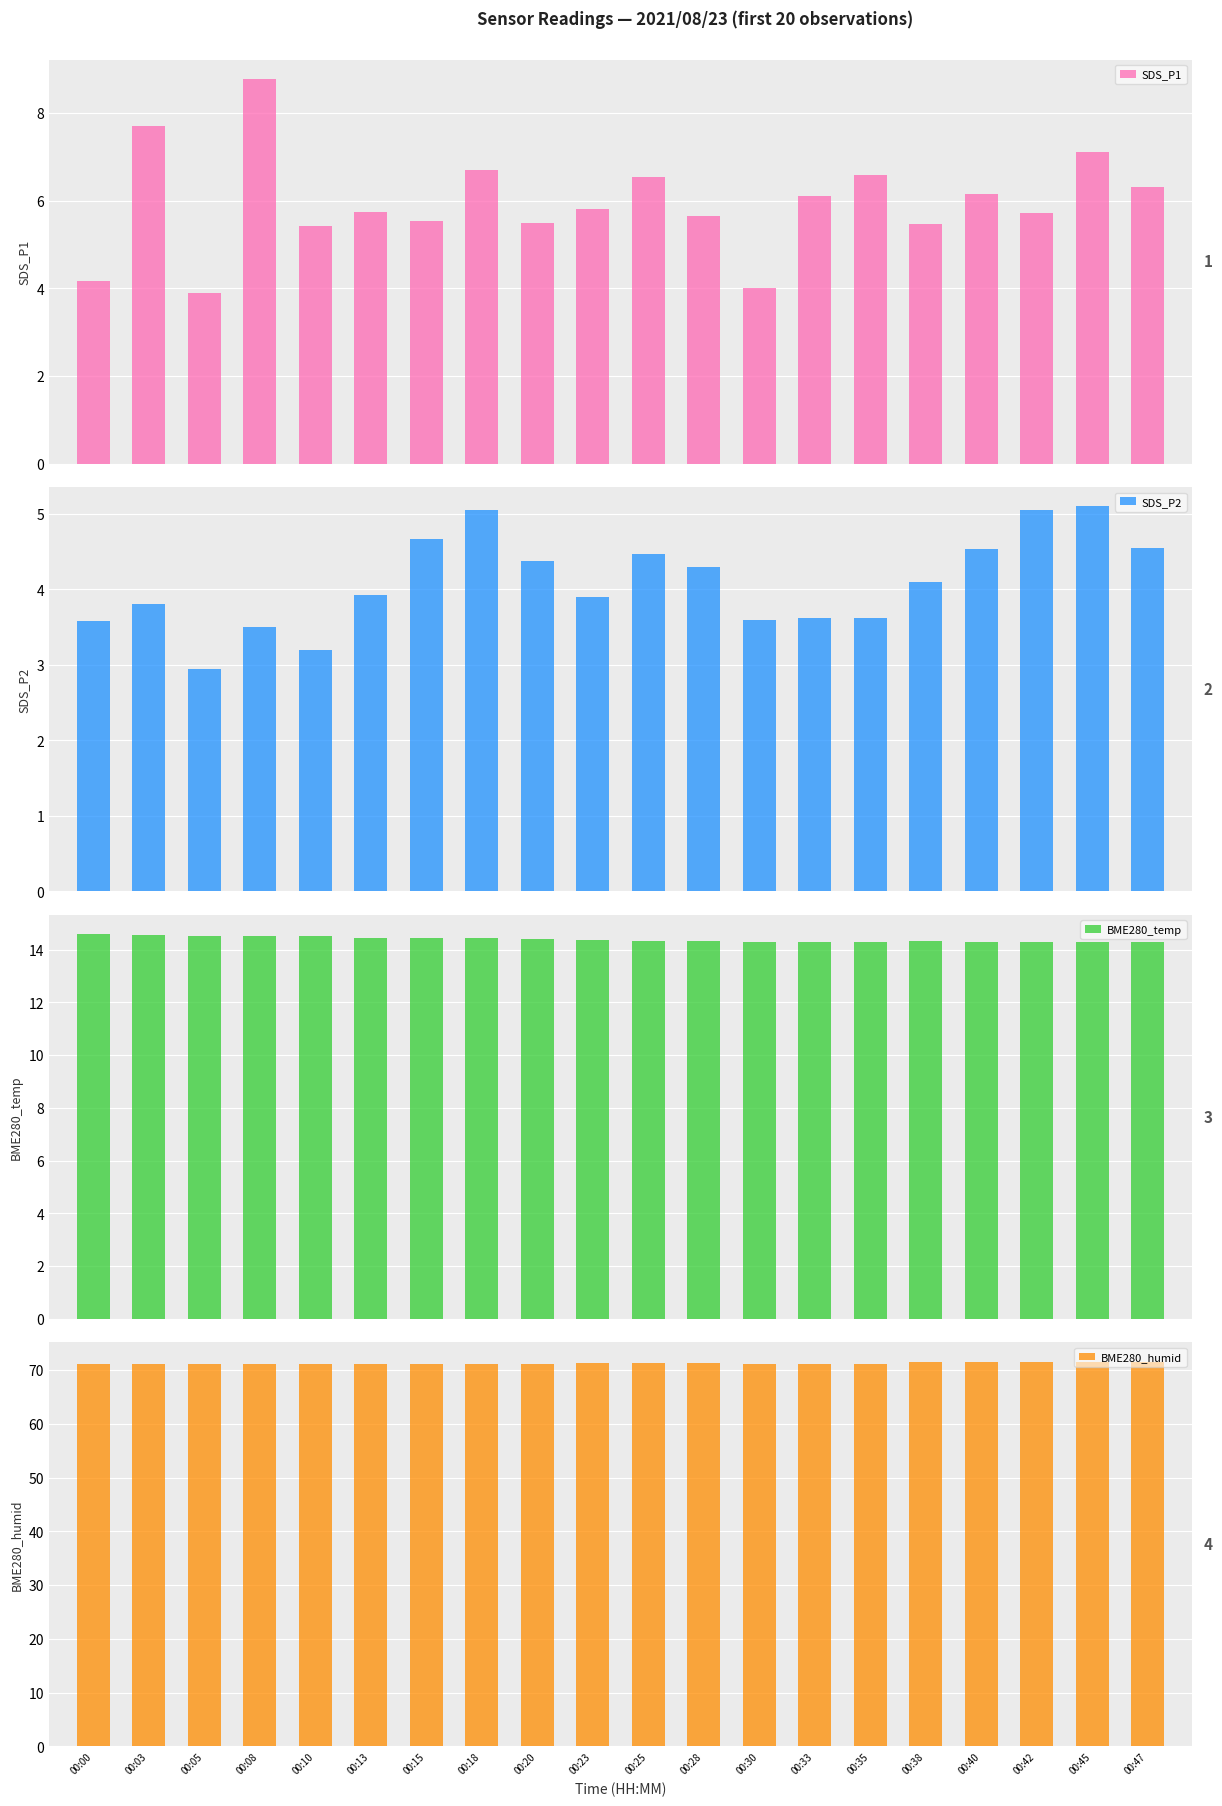

The SDS_P1 series shows 3.1 at 00:25. True or false?

False